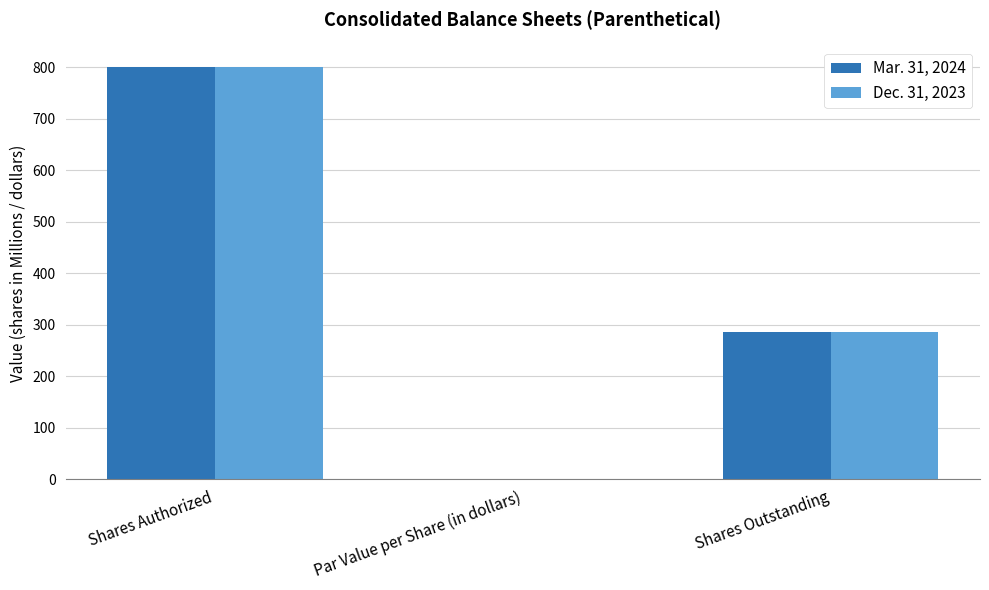

The Mar. 31, 2024 series shows 800.0 at Shares Authorized. True or false?

True